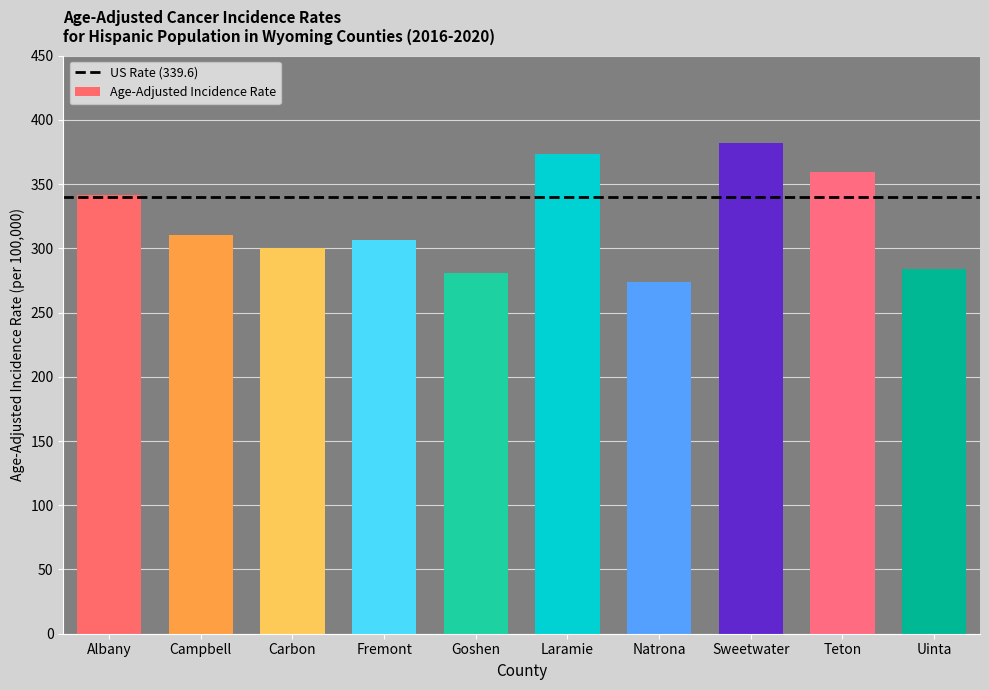

True or false: the data shows 525.3 at Teton.

False